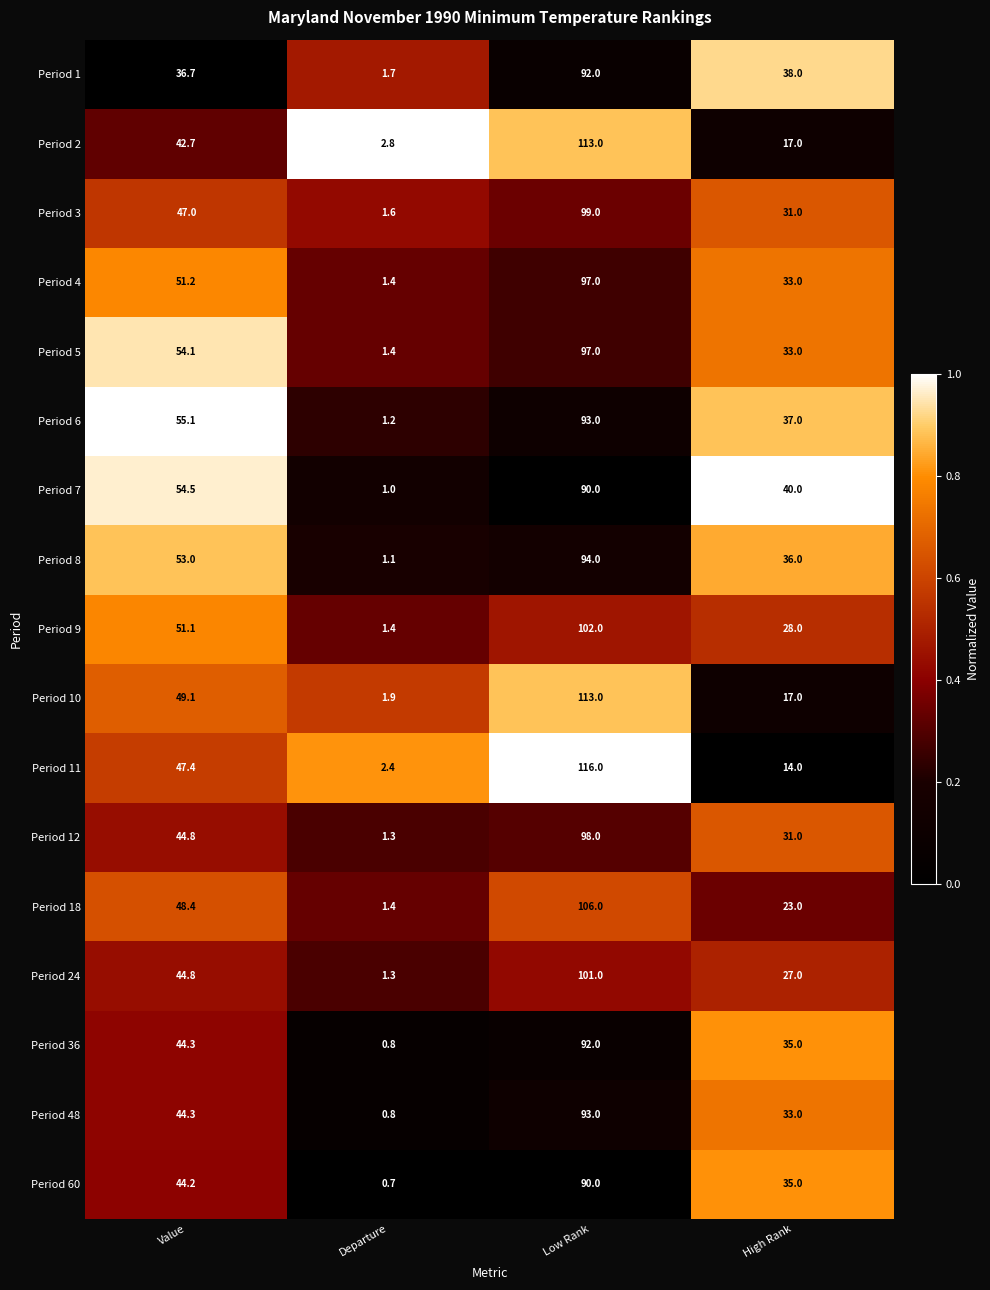

Which series changed the most between Departure and High Rank?

Period 7